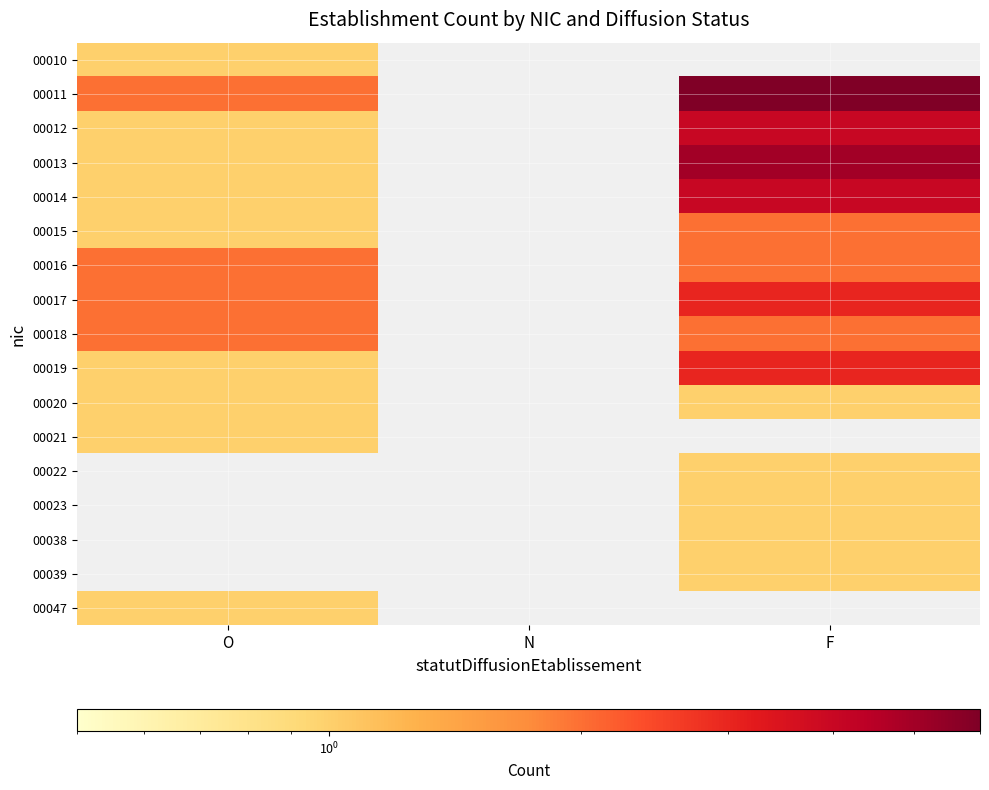

Rank the series by their maximum value, from lowest to highest.

00010, 00020, 00021, 00047, 00015, 00016, 00018, 00017, 00019, 00012, 00014, 00013, 00011, 00022, 00023, 00038, 00039